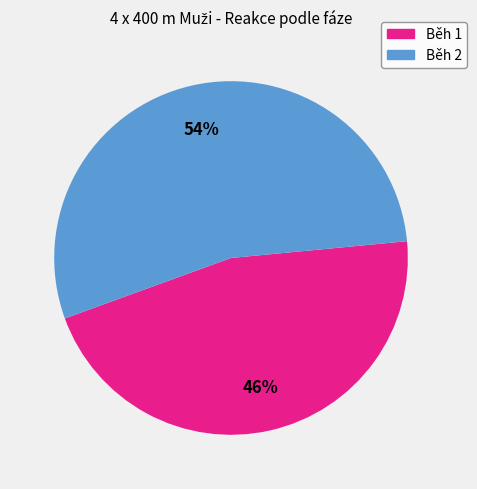

How many slices are in this pie chart?

2